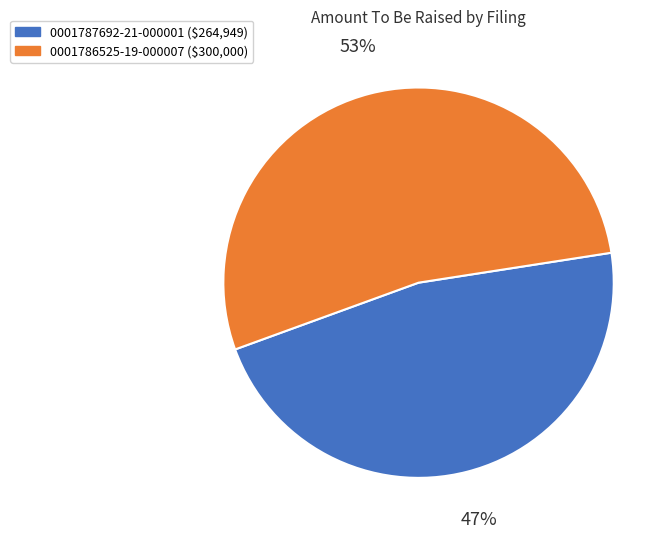

What percentage is the 0001787692-21-000001 slice, to the nearest percent?

47%